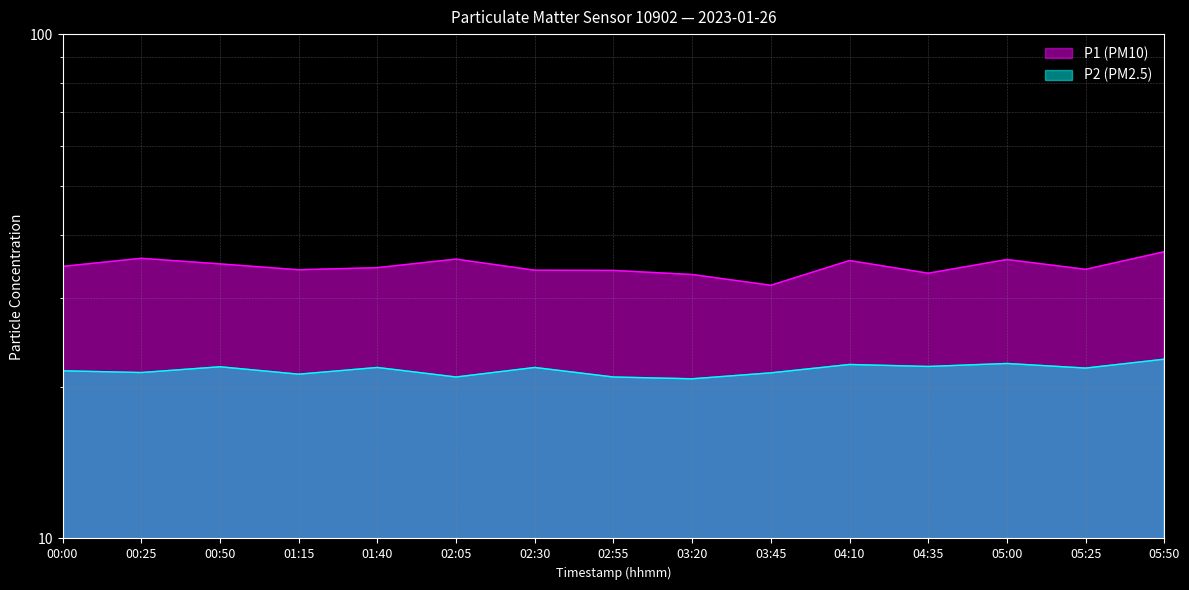

In P1 (PM10), how many points are higher than both neighbors (excluding endpoints)?

4